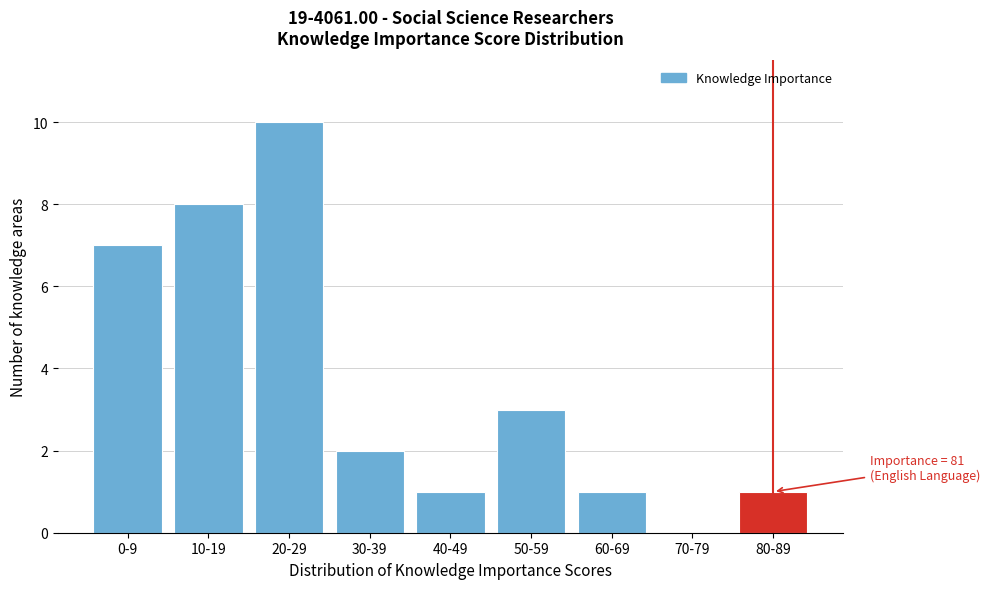

Reading left to right, what are all the values shown in this chart?

0-9=7	10-19=8	20-29=10	30-39=2	40-49=1	50-59=3	60-69=1	70-79=0	80-89=1